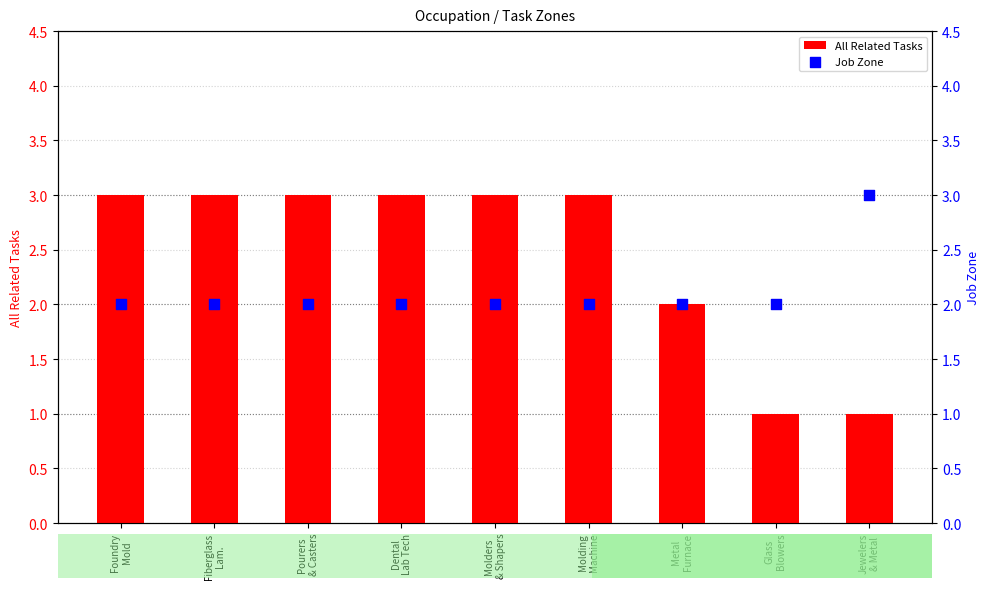

Which series contains the highest Y value?

All Related Tasks